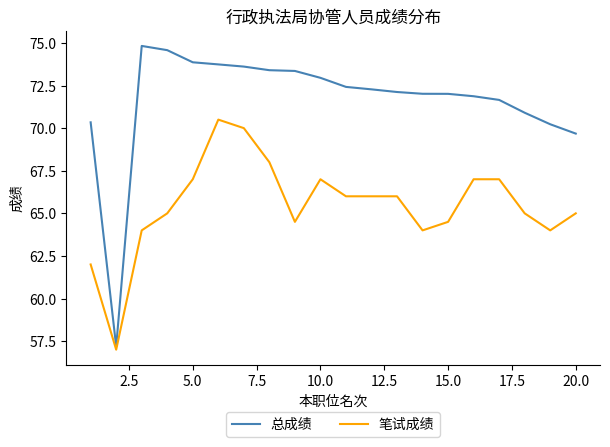

Which series has the widest spread of values?

总成绩